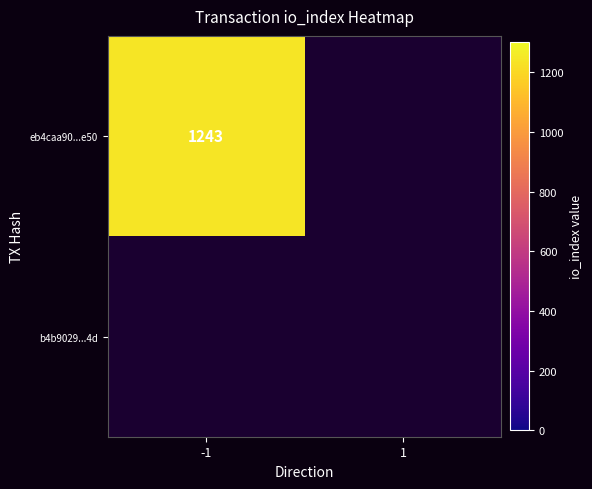

How many categories are shown in the chart?

2